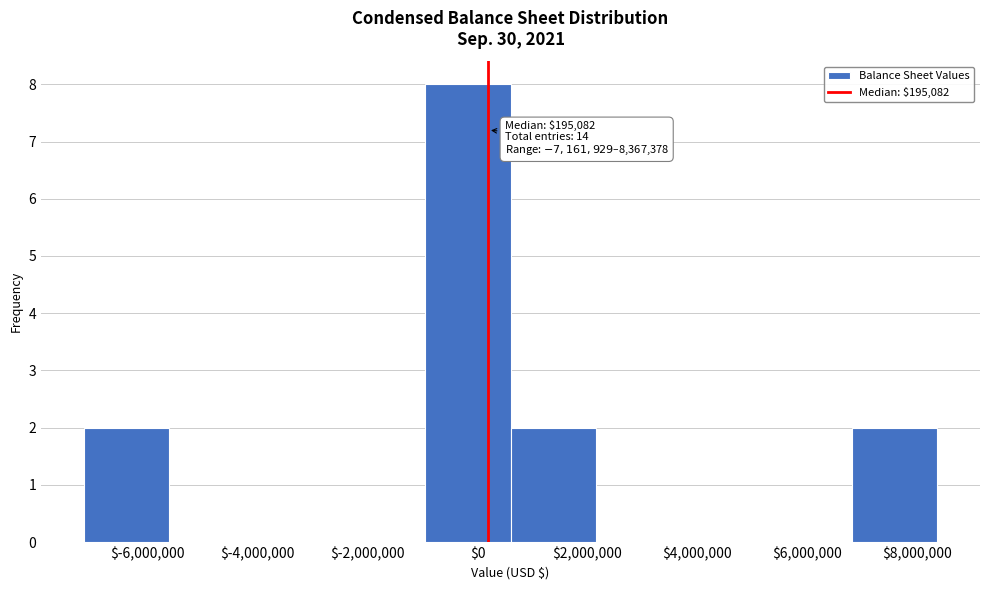

Over which range of the x-axis is the bar tallest?

-1000000 to 600000